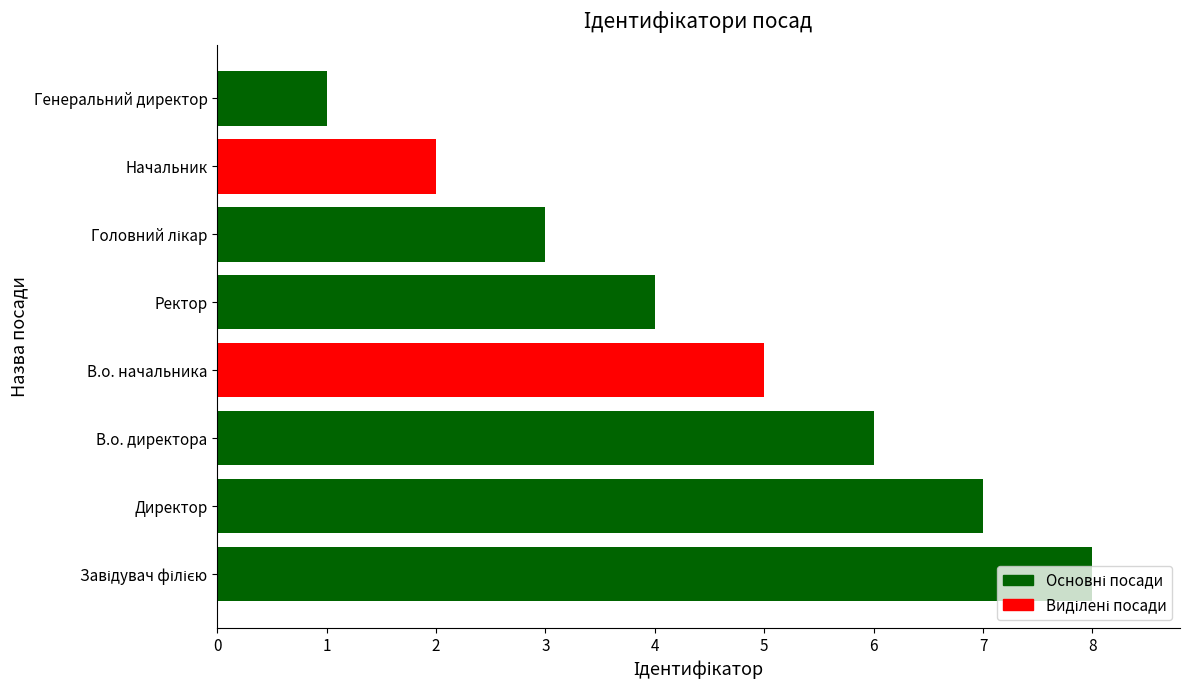

Is it true that the value at Ректор is 4?

True